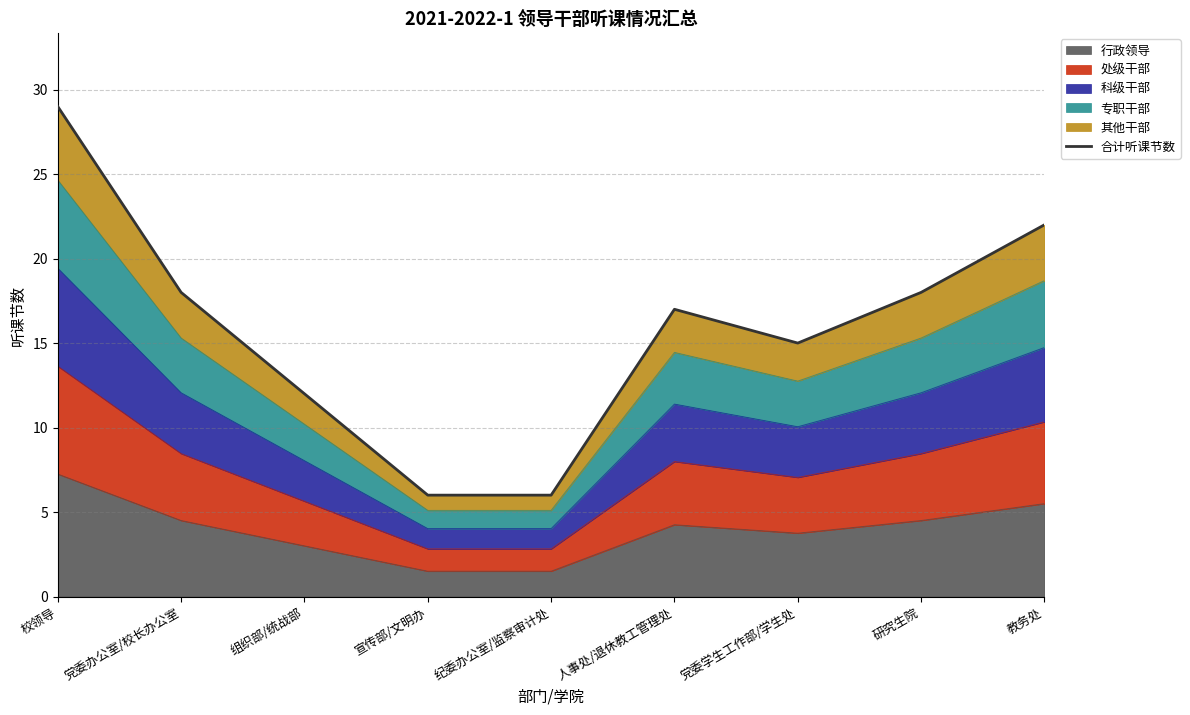

How many interior local peaks (higher than both neighbors) does the data have?

1